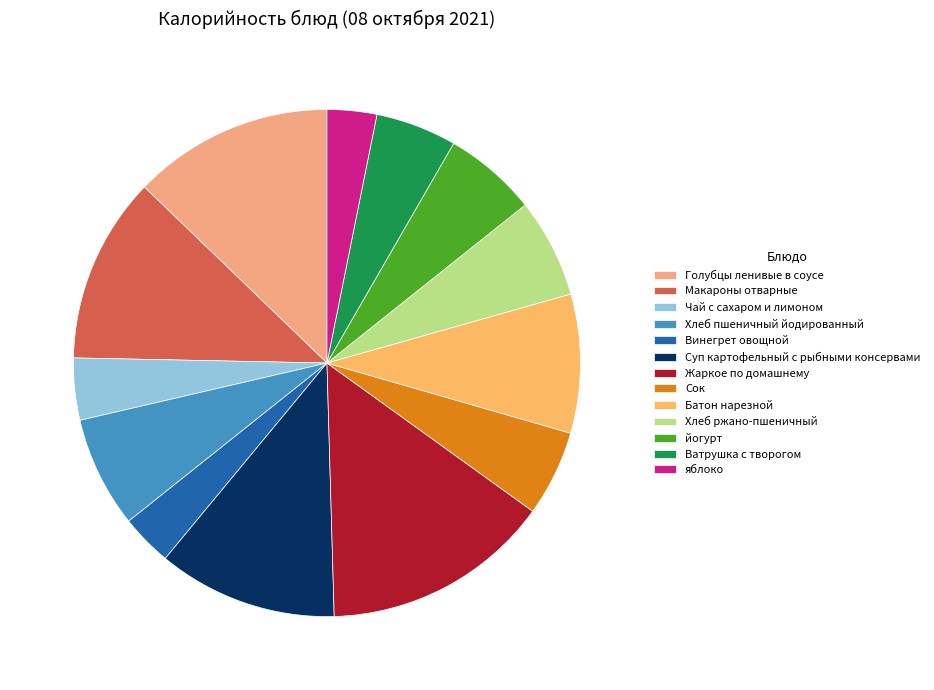

Combined, what portion of the pie is Макароны отварные and Сок?

17.4%